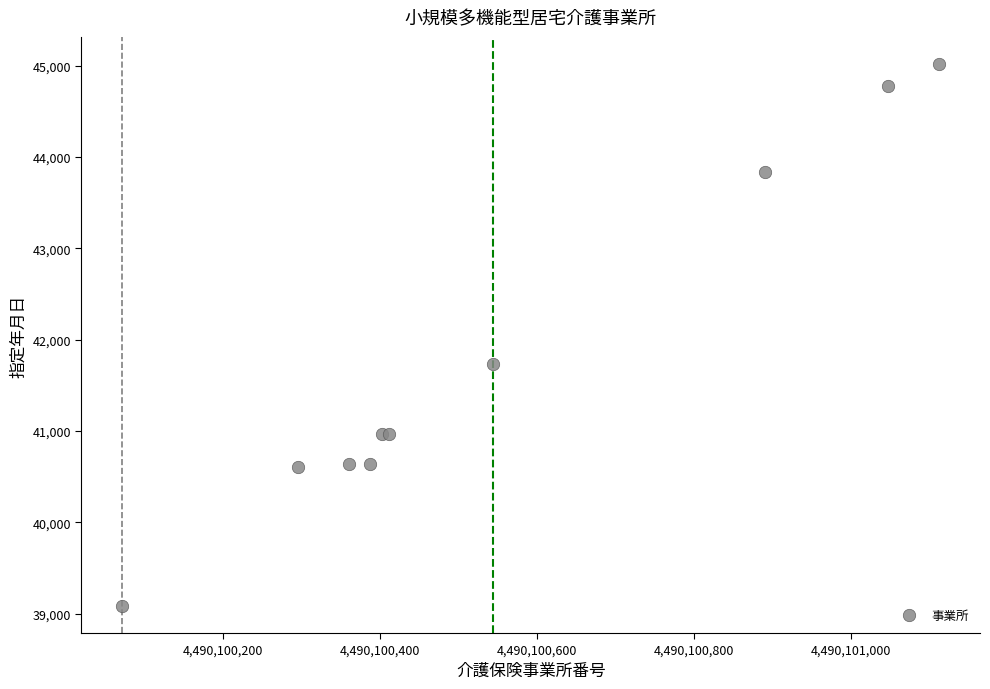

What Y value in the scatter plot is closest to 42050?

41730